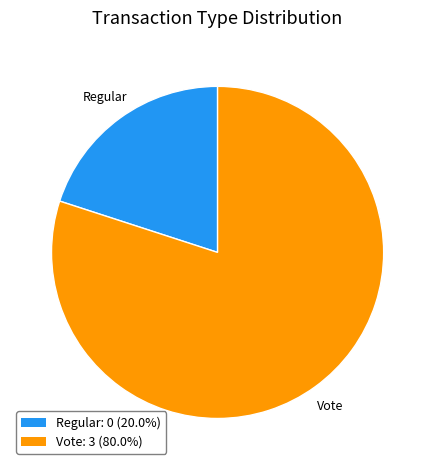

Which has a higher value, Vote or Regular?

Vote